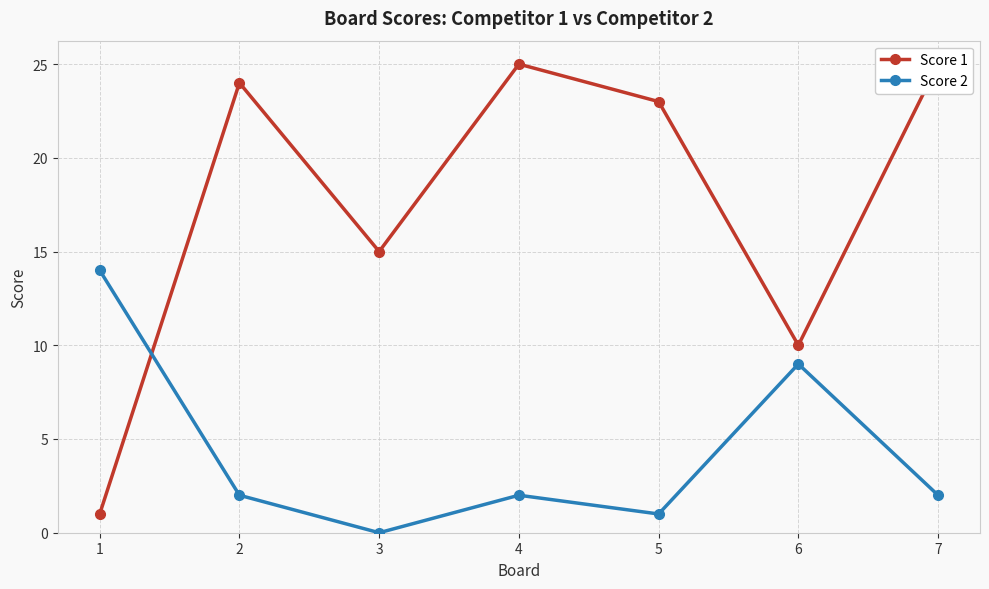

How many distinct data groups are displayed?

2